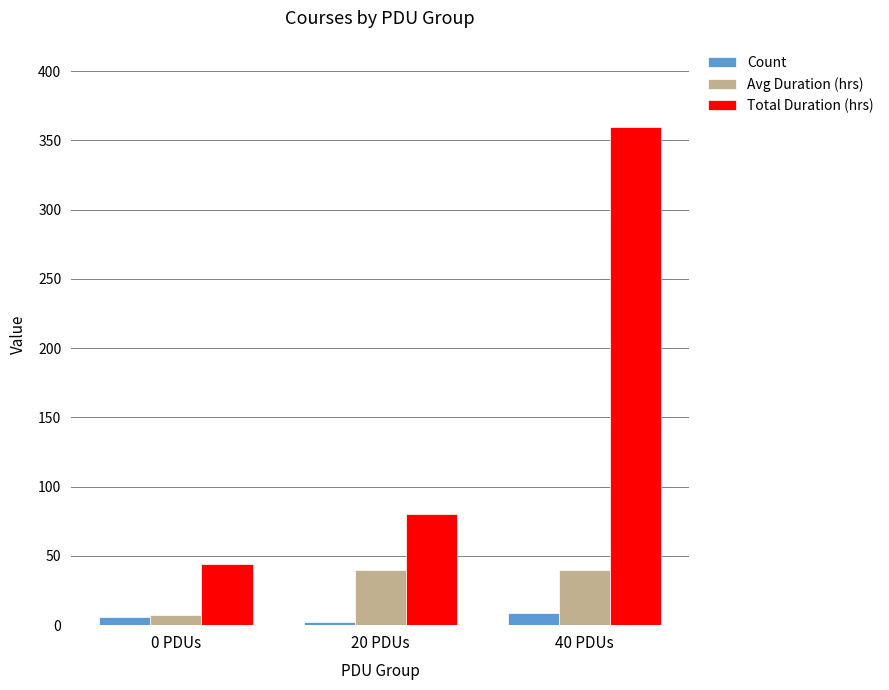

Read the Total Duration (hrs) value at 20 PDUs, to the nearest 10.

80